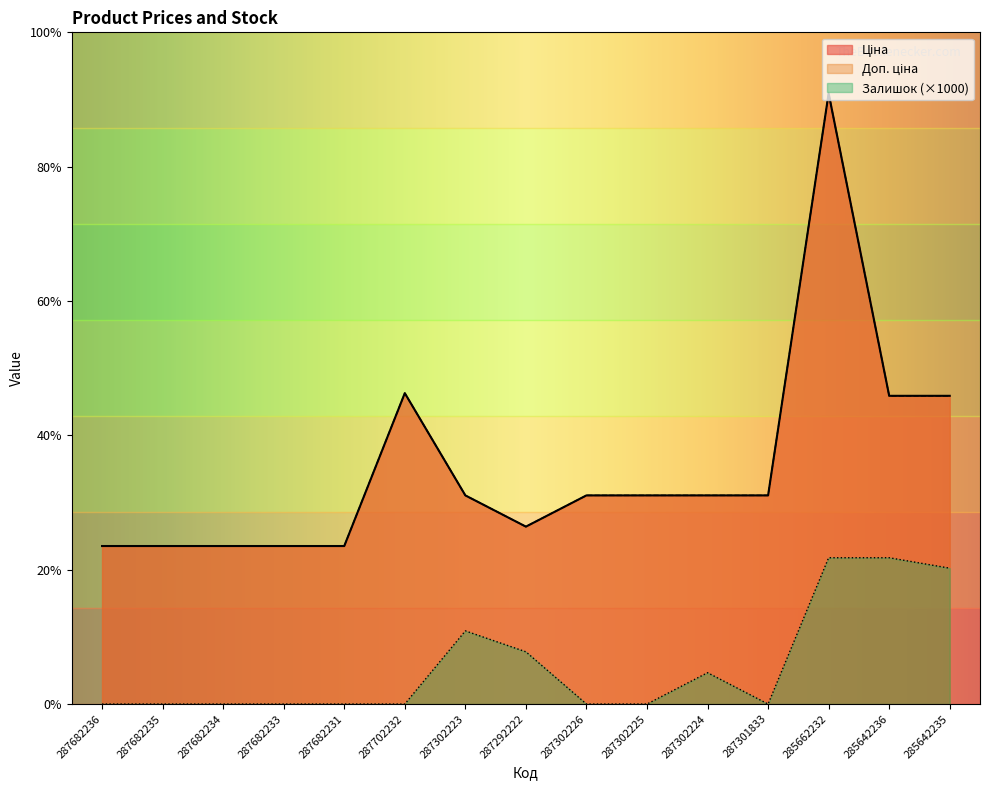

What is the value of the Залишок point at the 13th from the left?

14000.0